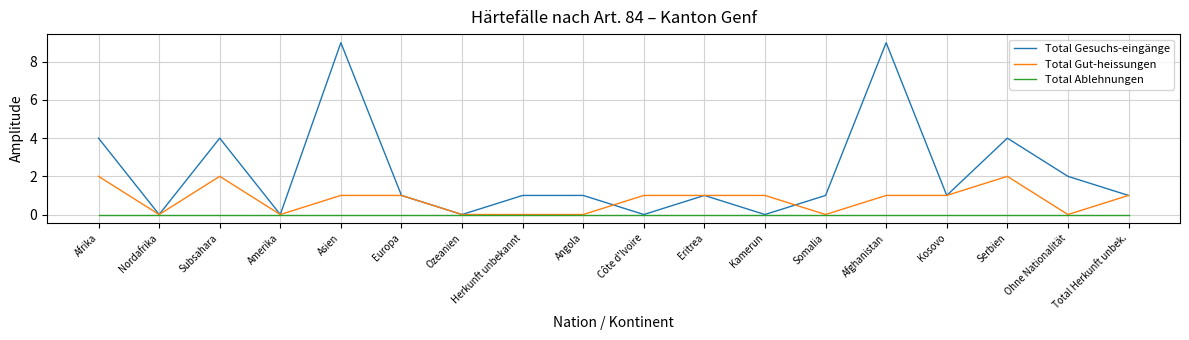

The value of Total Gesuchs-eingänge at Ozeanien is 0. True or false?

True